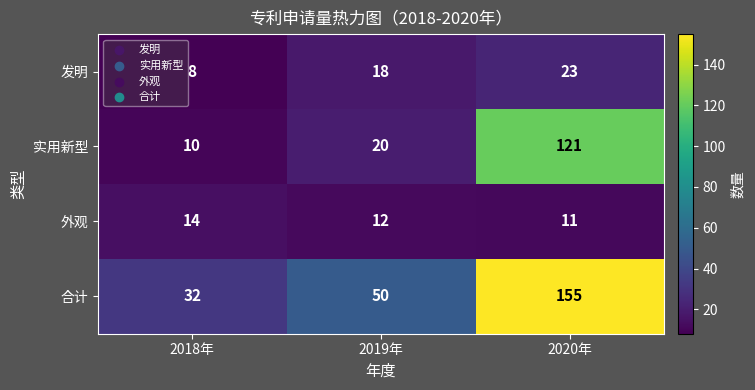

At how many categories does at least one series exceed 133?

1